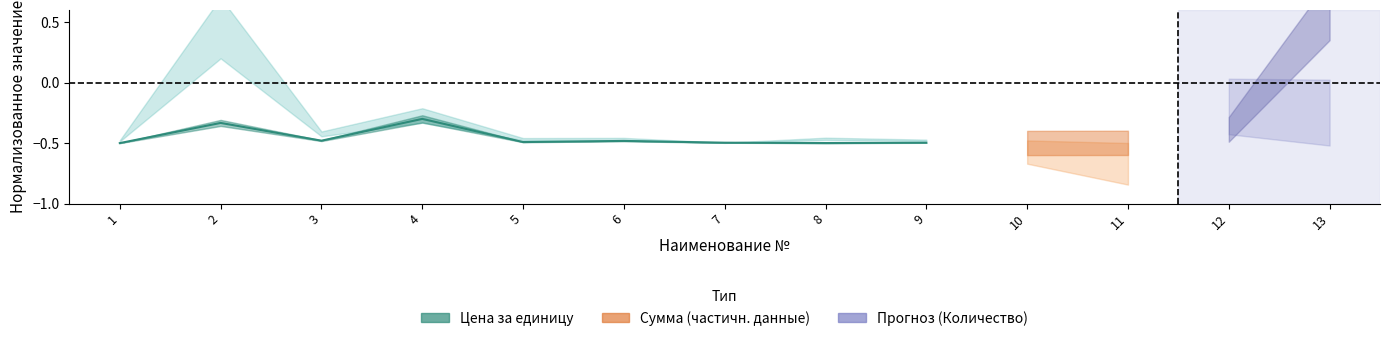

What is the greatest value displayed?

-0.3